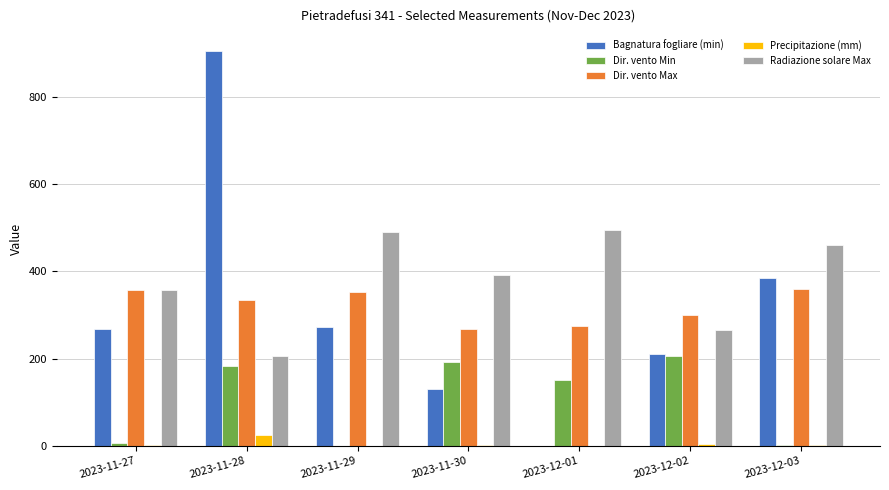

How many distinct data groups are displayed?

5